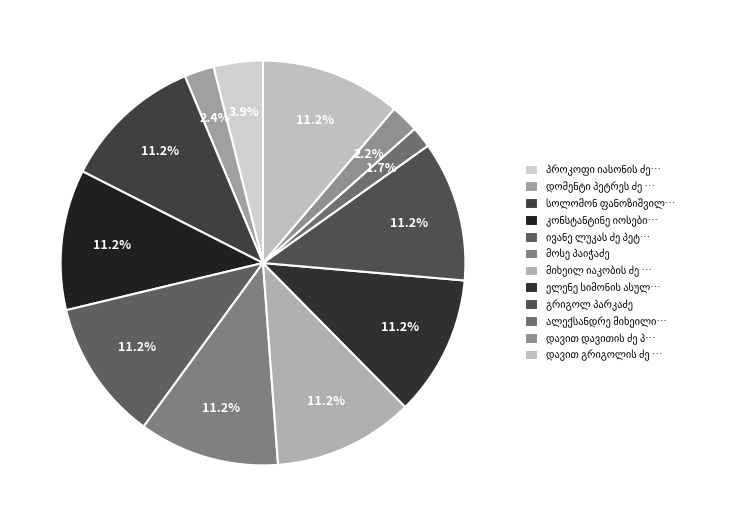

Rank the categories by value from highest to lowest.

დავით გრიგოლის ძე პეშტძანდჟიანცი, სოლომონ ფანოზიშვილი, კონსტანტინე იოსების ძე პათარკოლაშვილი, ივანე ლუკას ძე პეტრიაშვილი, მოსე პაიჭაძე, მიხეილ იაკობის ძე პარკუსაშვილი, ელენე სიმონის ასული პავლიაშვილი, გრიგოლ პარკაძე, პროკოფი იასონის ძე ფანჩულიძე, დომენტი პეტრეს ძე პაპიძე, დავით დავითის ძე პარკაძე, ალექსანდრე მიხეილის ძე პაატაშვილი